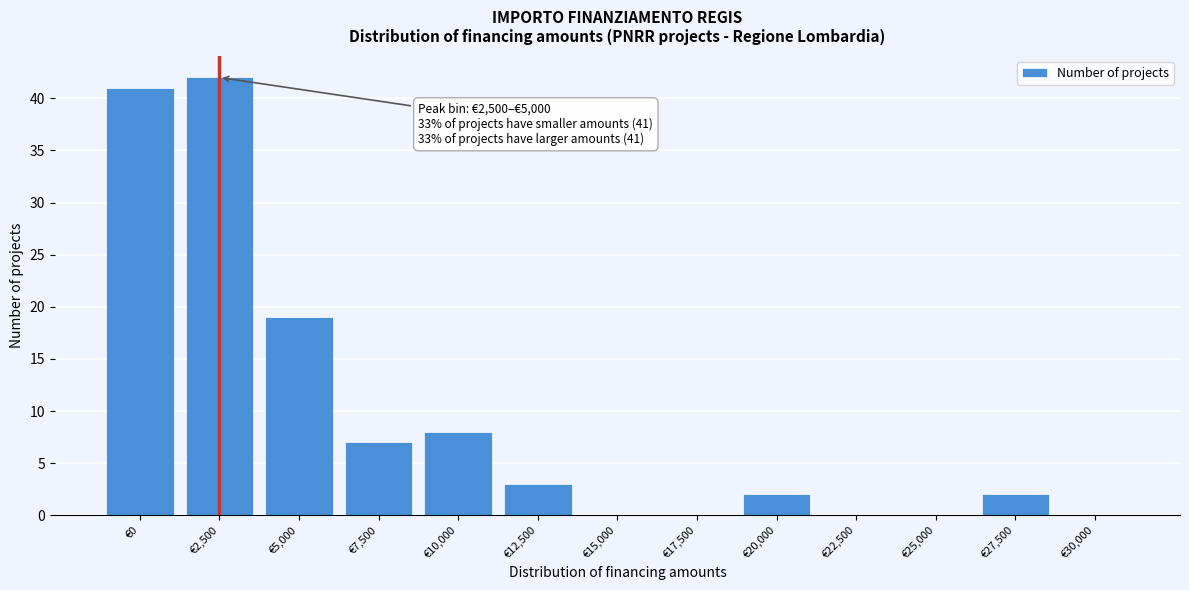

Reading left to right, transcribe all the data shown in this chart.

€0=41	€2,500=42	€5,000=19	€7,500=7	€10,000=8	€12,500=3	€15,000=0	€17,500=0	€20,000=2	€22,500=0	€25,000=0	€27,500=2	€30,000=0